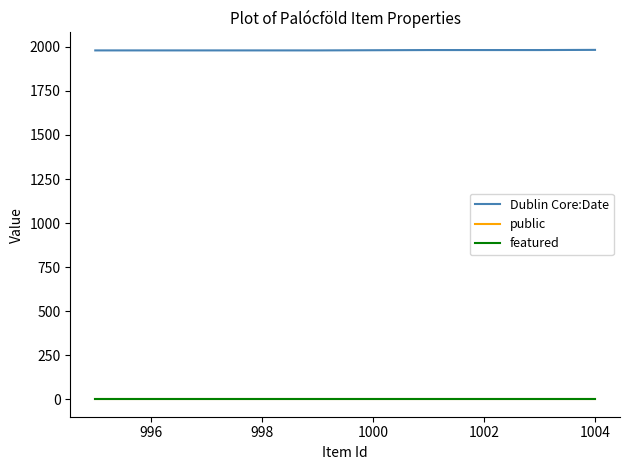

What is the lowest value of the public series?

1